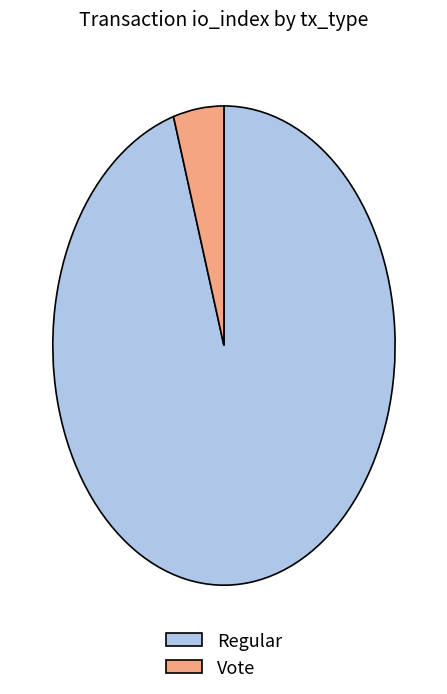

Between Vote and Regular, which is larger?

Regular